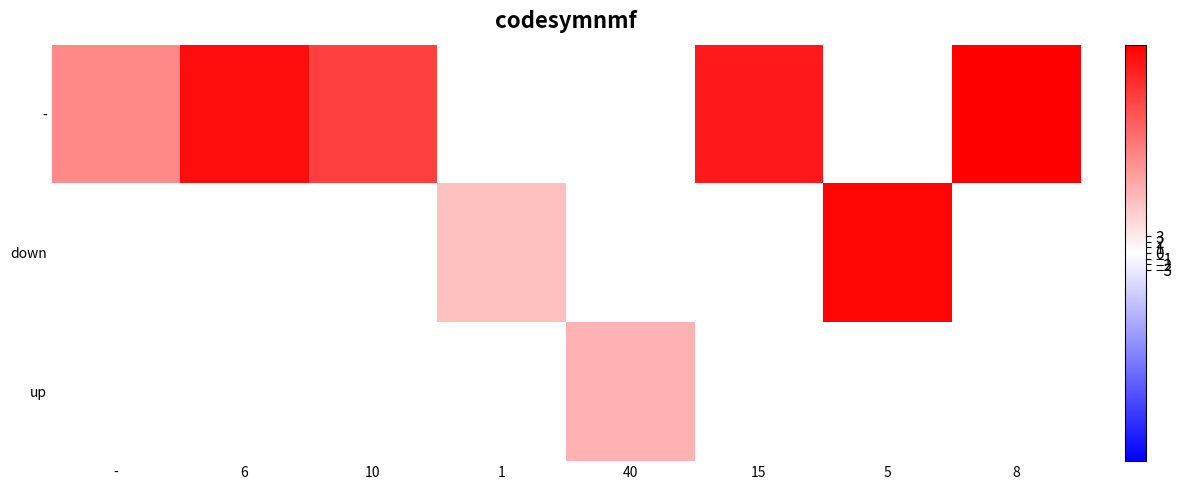

Rank the series by their maximum value, from highest to lowest.

-, down, up